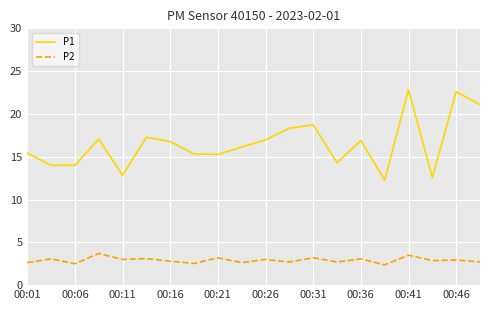

List the series in order of their overall mean, lowest first.

P2, P1